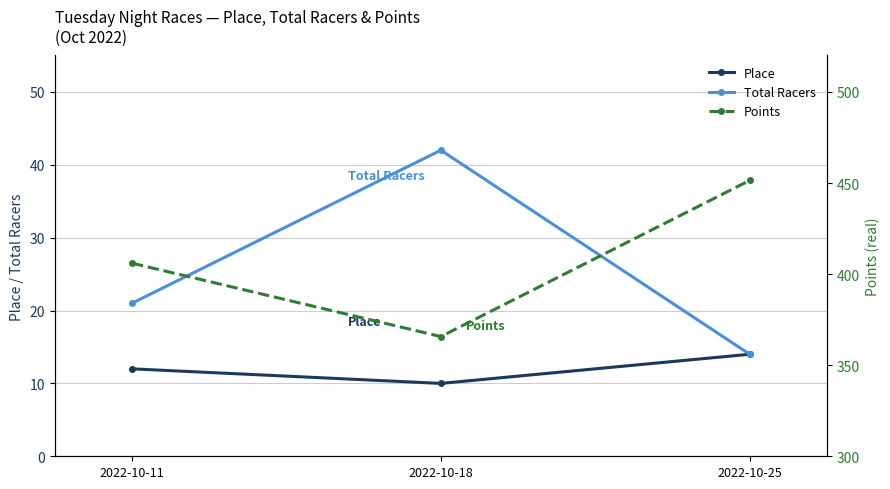

Reading left to right, transcribe all the data shown in this chart.

Place: 2022-10-11=12.0	2022-10-18=10.0	2022-10-25=14.0
Total Racers: 2022-10-11=21.0	2022-10-18=42.0	2022-10-25=14.0
Points: 2022-10-11=406.0	2022-10-18=365.7	2022-10-25=451.4